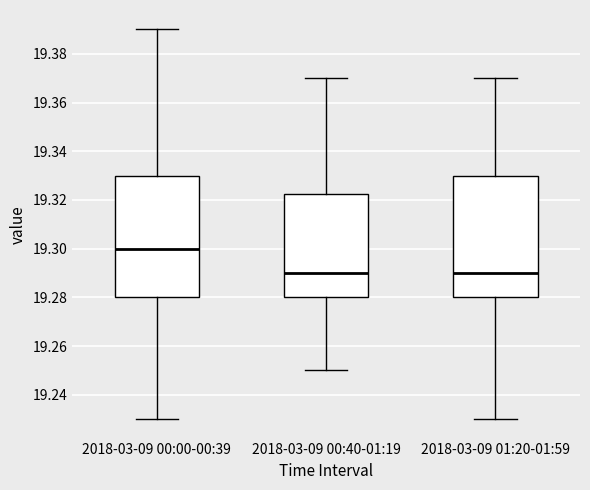

Reading left to right, read every box against the y-axis: the position of its median line, the range the box covers, and the ends of its whiskers. The values are not printed on the chart, so give them approximately, as read against the axis.

2018-03-09 00:00-00:39: median 19.300, box 19.280 to 19.330, whiskers 19.230 to 19.390
2018-03-09 00:40-01:19: median 19.290, box 19.280 to 19.322, whiskers 19.250 to 19.370
2018-03-09 01:20-01:59: median 19.290, box 19.280 to 19.330, whiskers 19.230 to 19.370